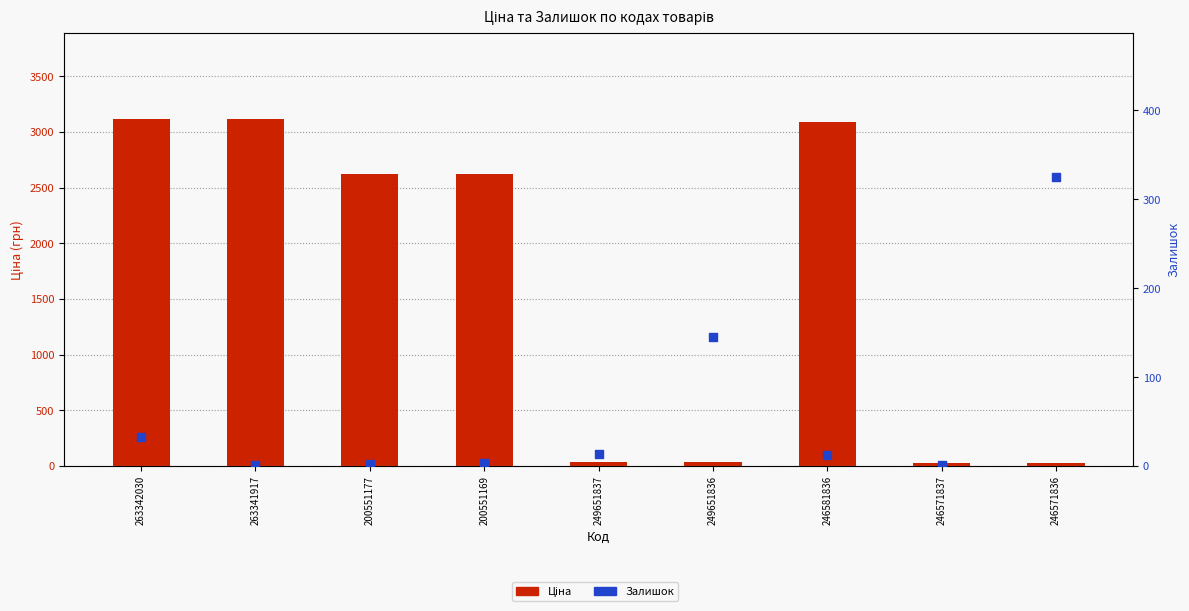

Which series has the widest spread of Y values?

Ціна